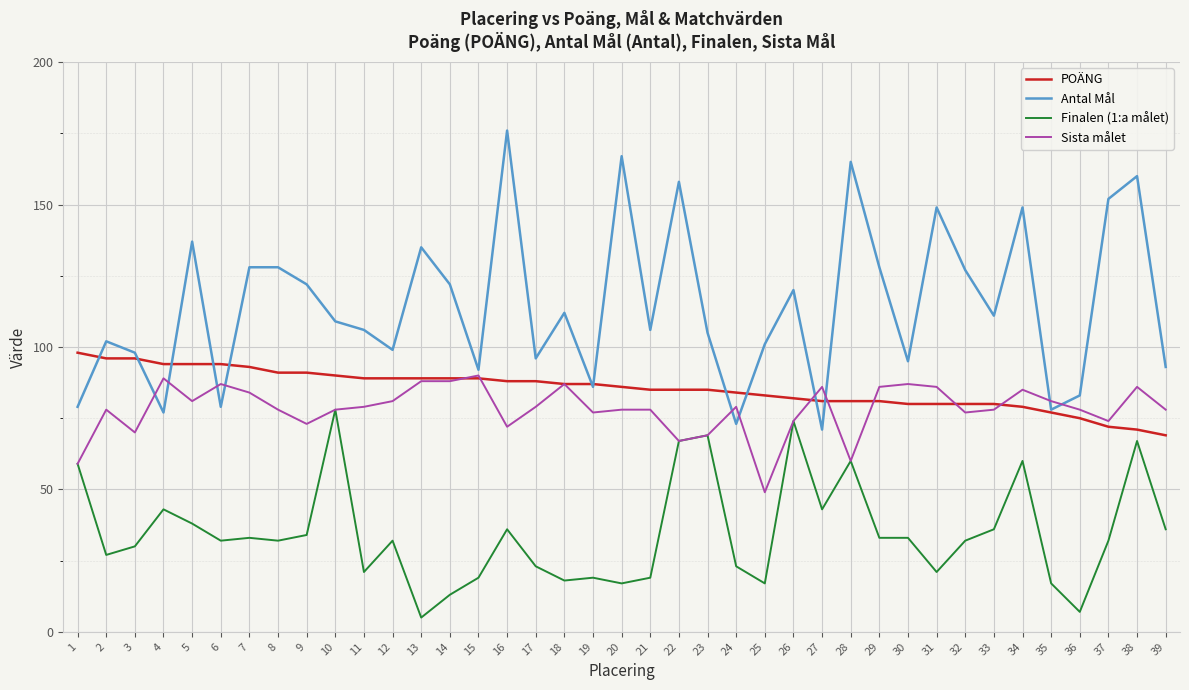

True or false: POÄNG and Finalen (1:a målet) intersect in this chart.

False